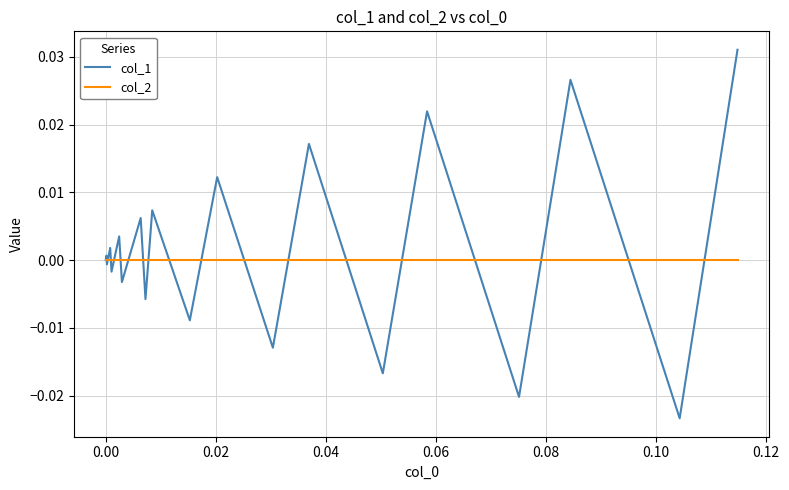

List the series in order of their peak value, highest first.

col_1, col_2